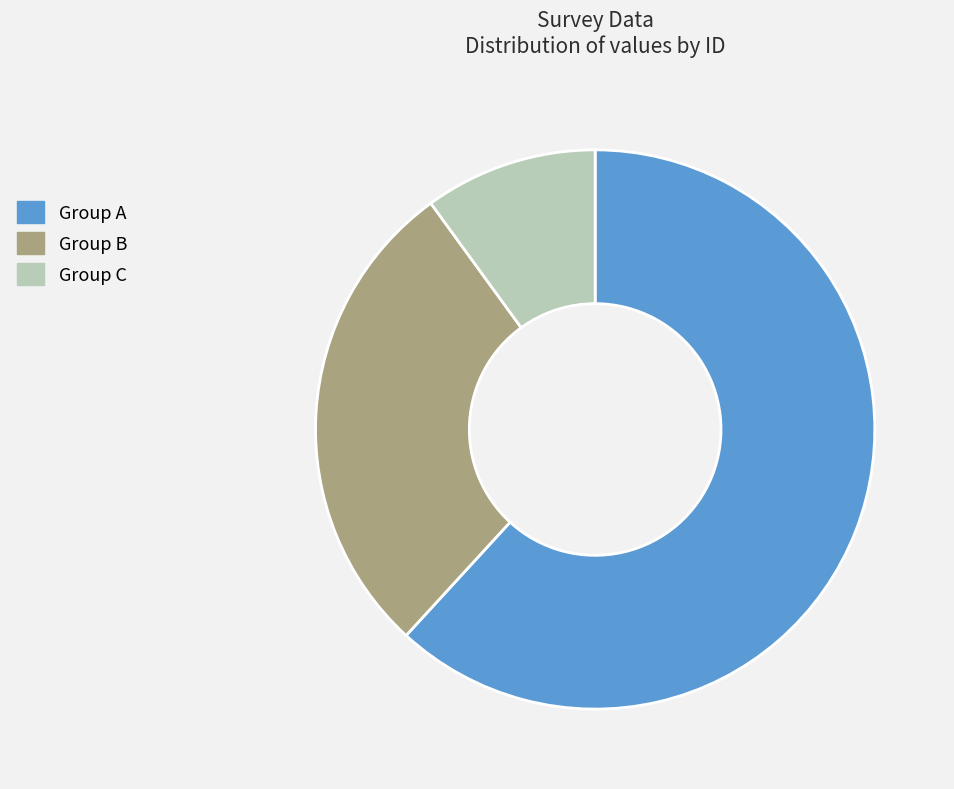

Is the sum of Group A and Group C greater than half?

Yes